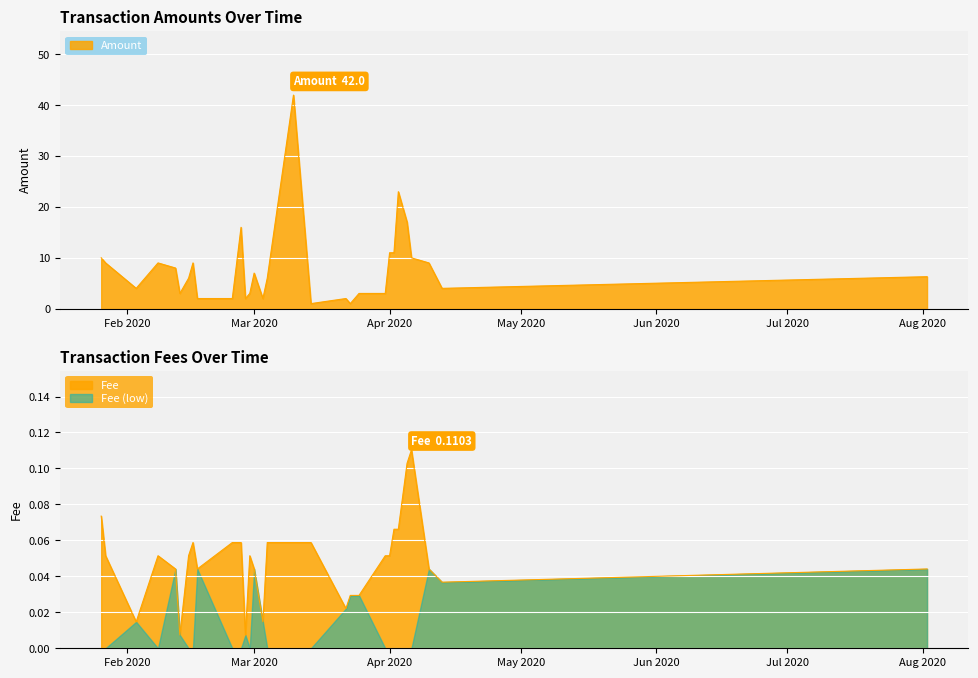

Which series has the largest total across all categories?

Amount